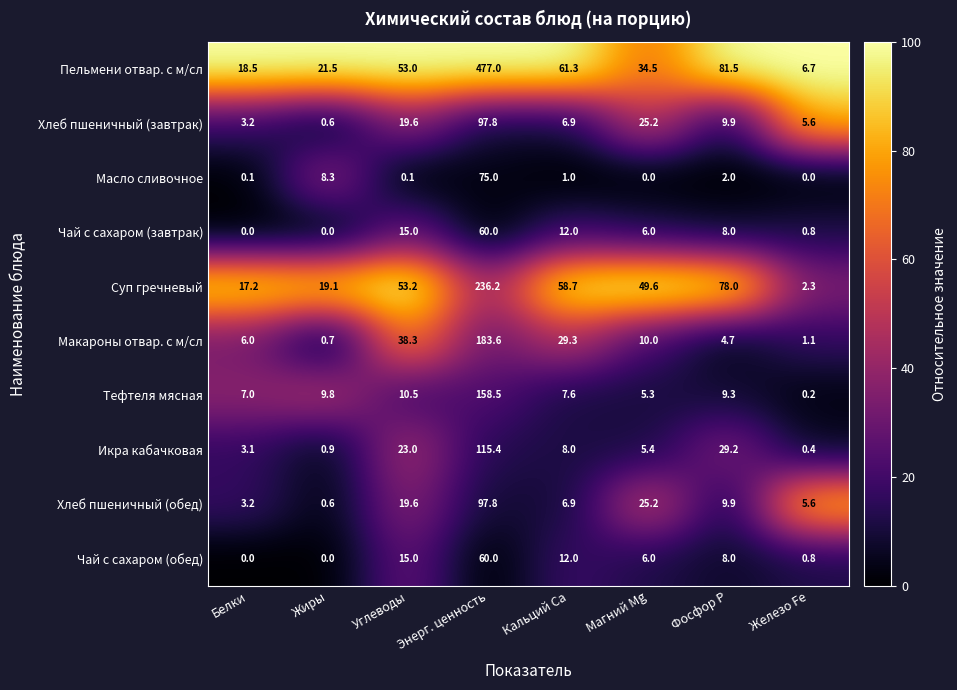

Which series changed the most between Углеводы and Фосфор P?

Макароны отвар. с м/сл